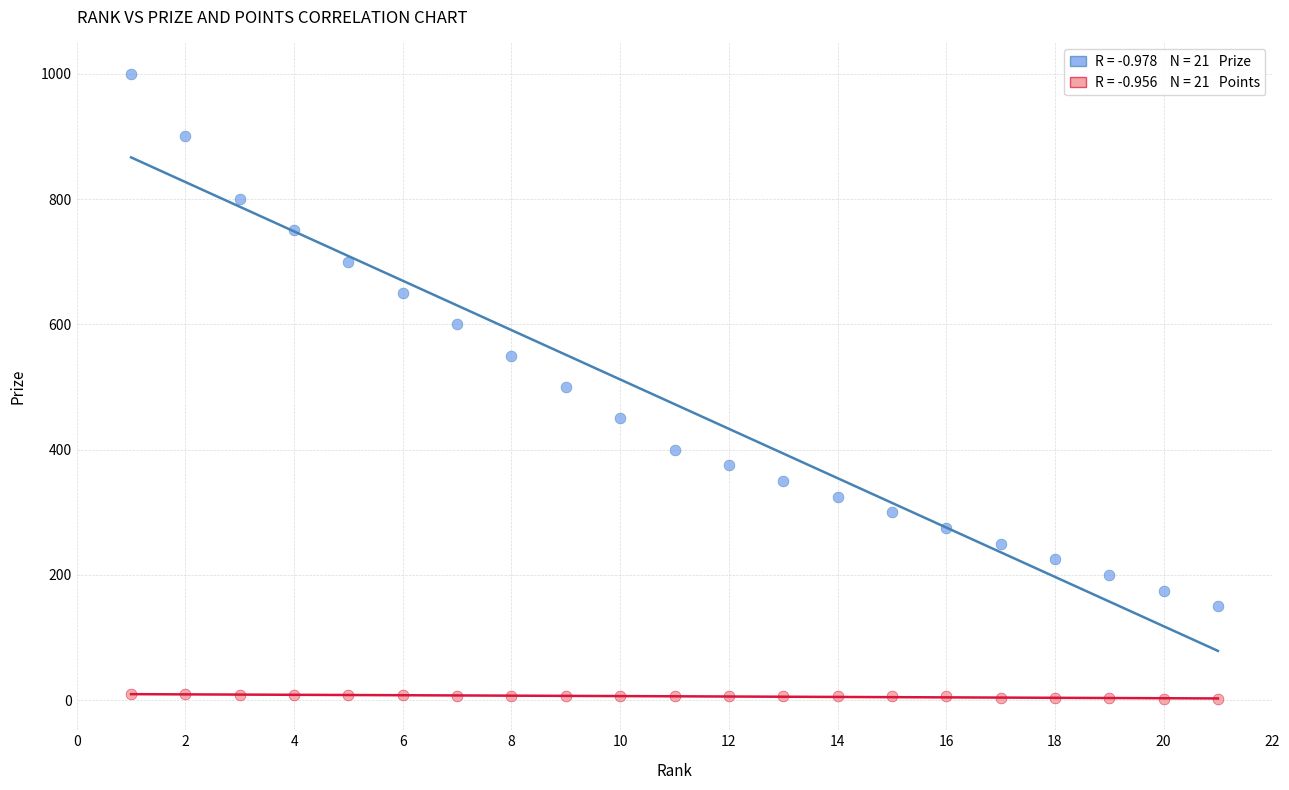

Across all data points, what is the range of Y values (max minus min)?

998